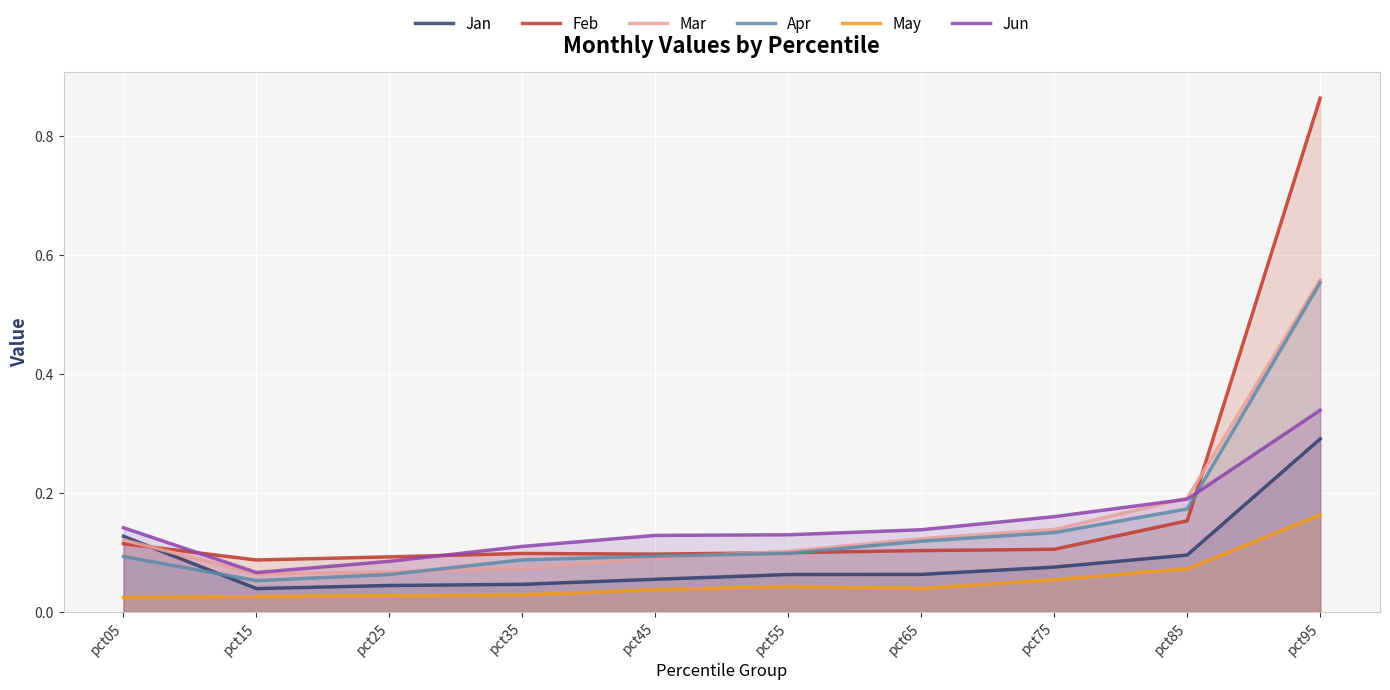

How many intersections are there between Feb and Apr?

2